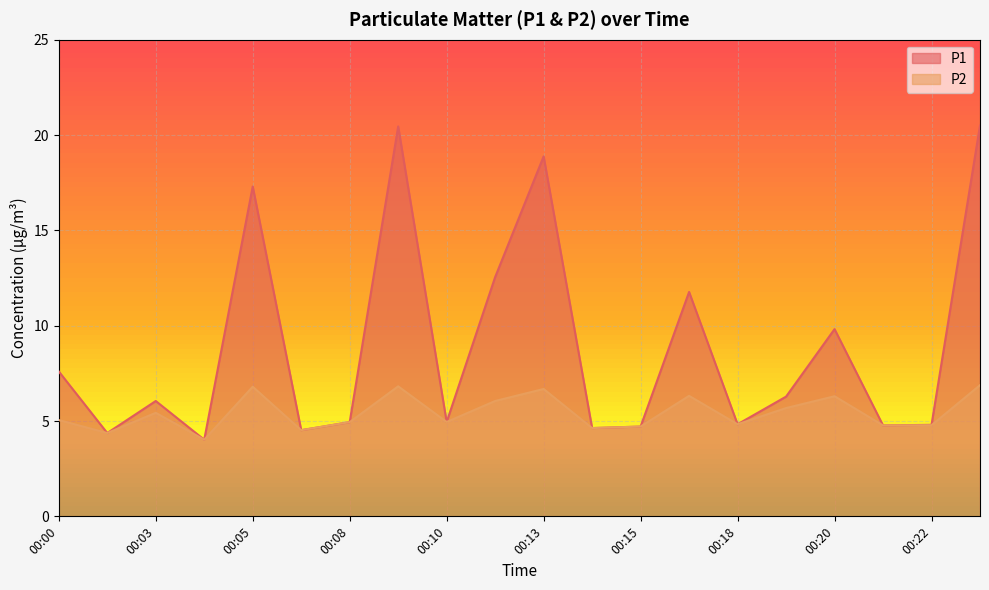

Count the number of data series in this chart.

2